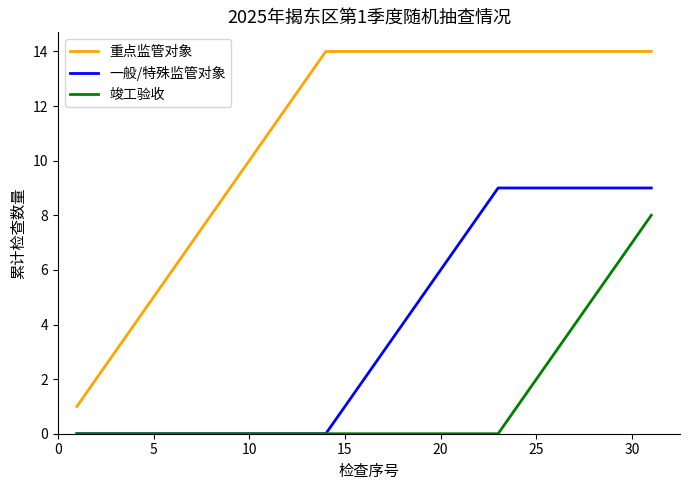

True or false: 一般/特殊监管对象 and 重点监管对象 cross at least once.

False